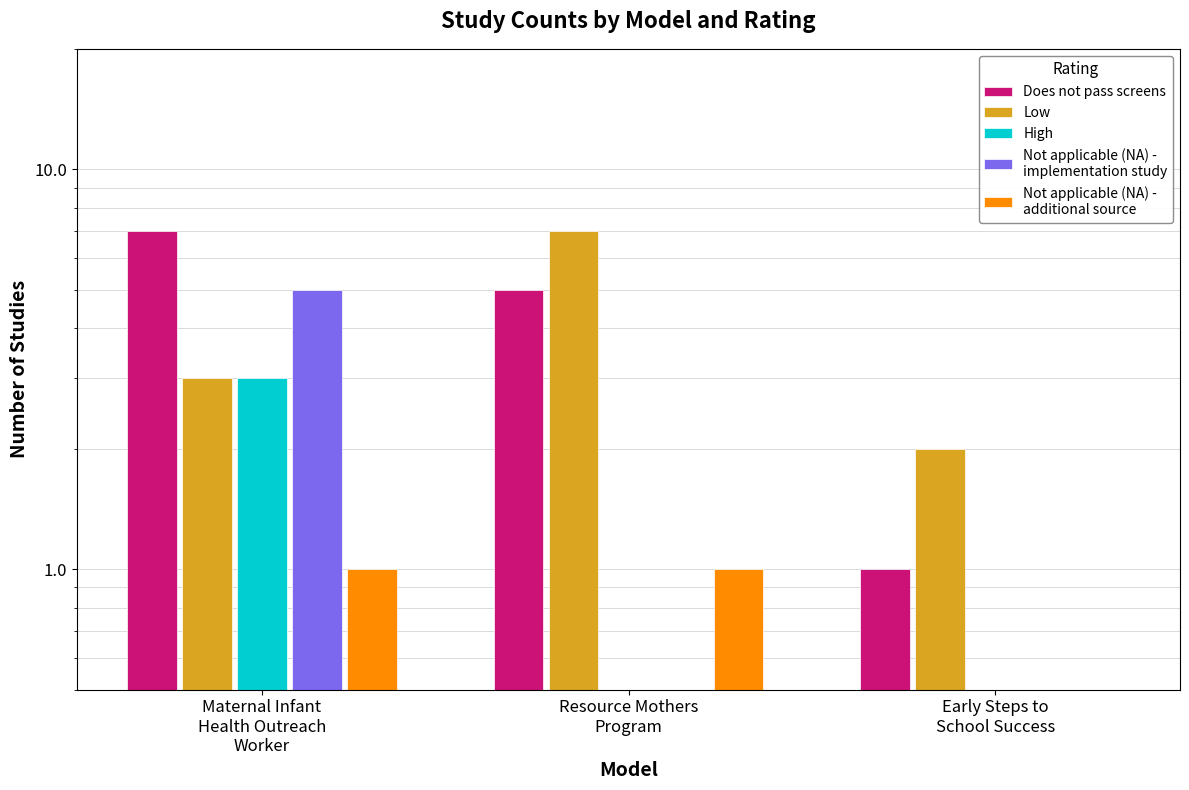

What is the difference between the highest and lowest values at Maternal Infant
Health Outreach
Worker?

6